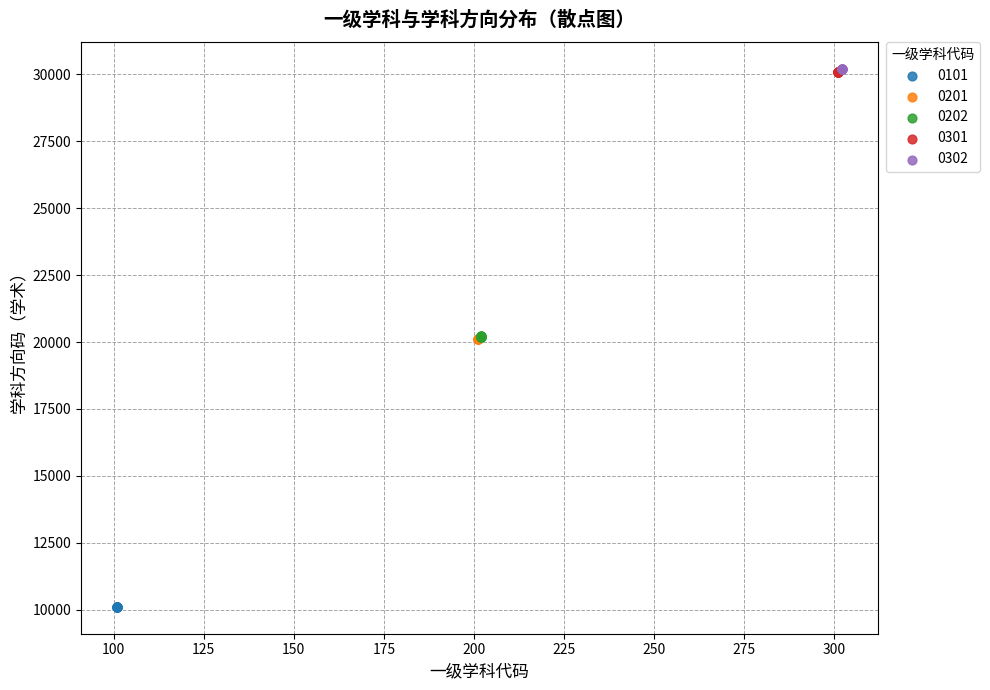

What are all the series names shown in the legend?

0101, 0201, 0202, 0301, 0302